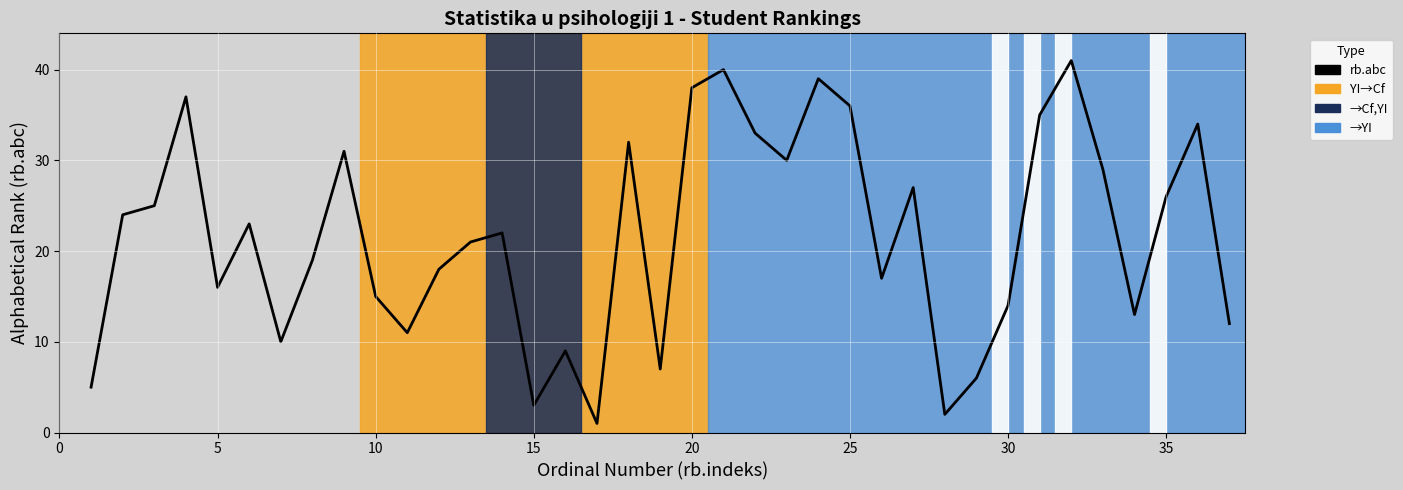

What is the greatest value displayed?

41